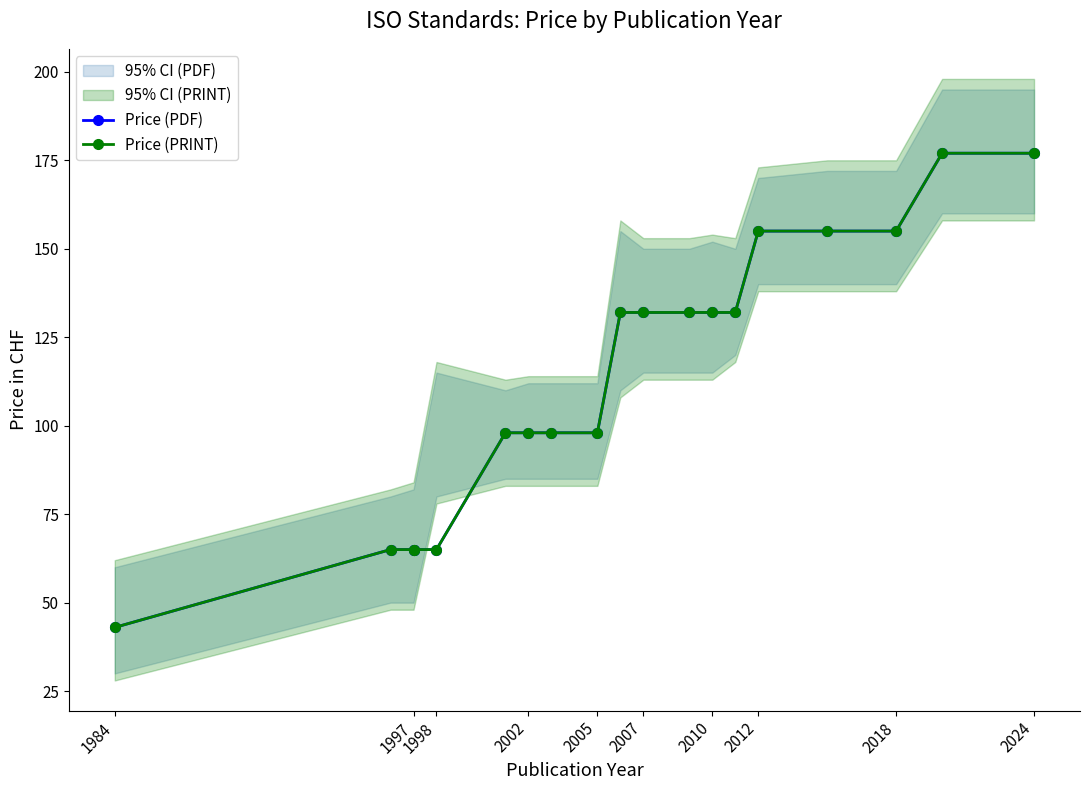

What position from the left is 2005?

5